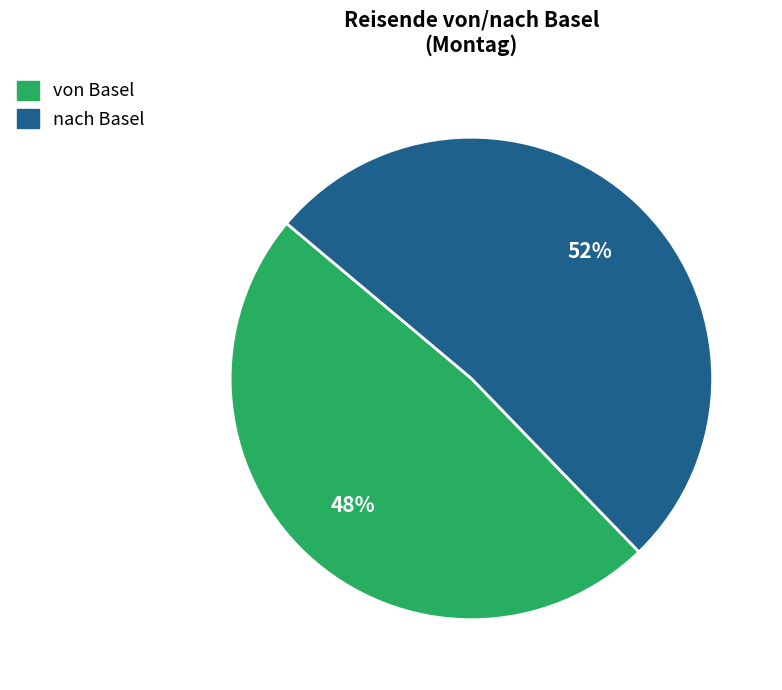

To the nearest percent, what is the average slice percentage?

50%